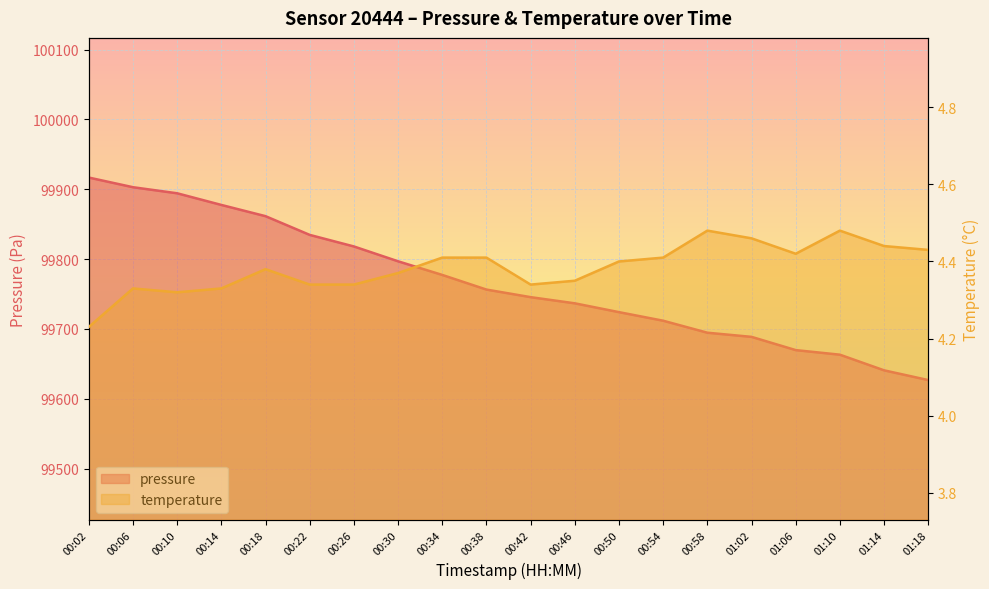

How many interior local valleys does the temperature series have?

3